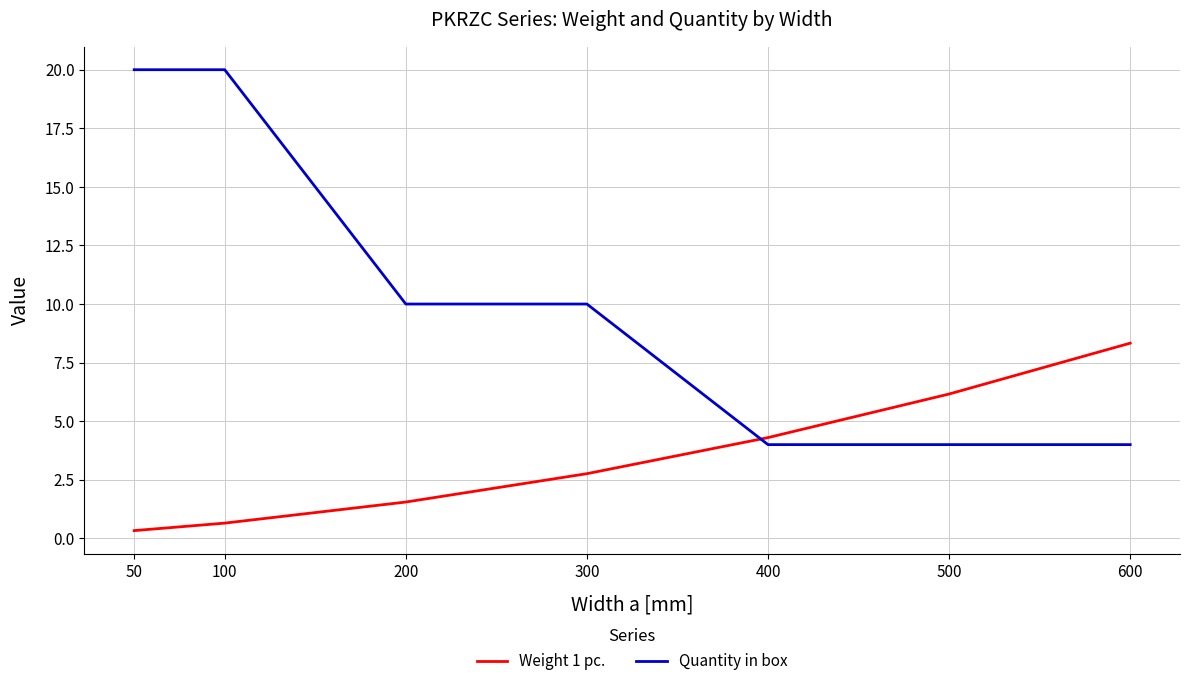

Which series has the largest total across all categories?

Quantity in box